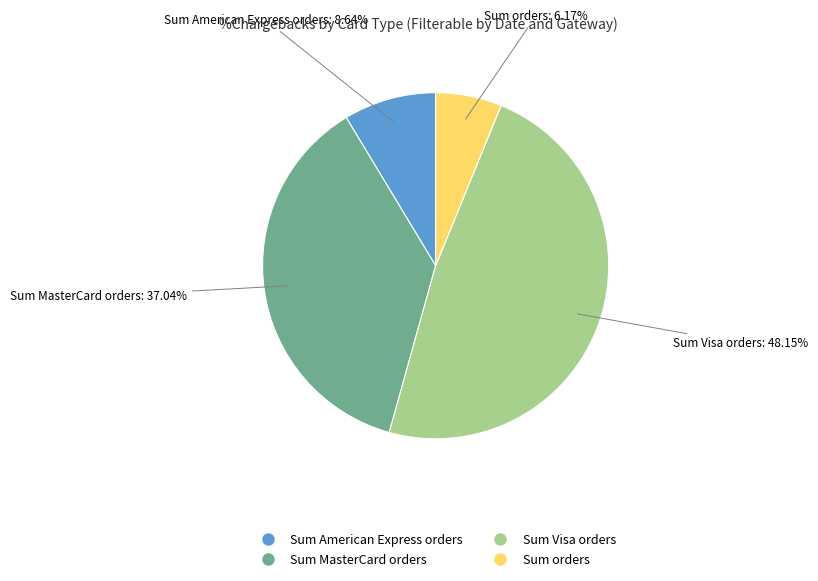

Is there any slice that represents more than half of the pie?

No